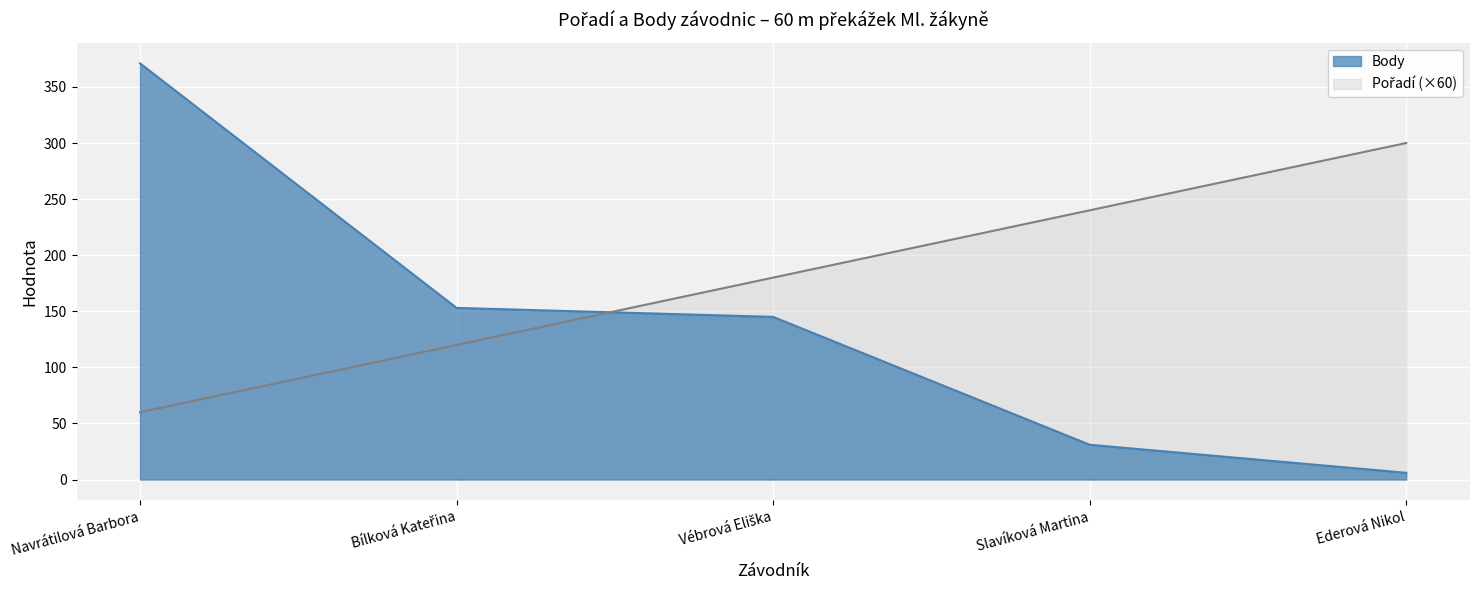

What value does the Body series have at Bílková Kateřina, to the nearest 50?

150